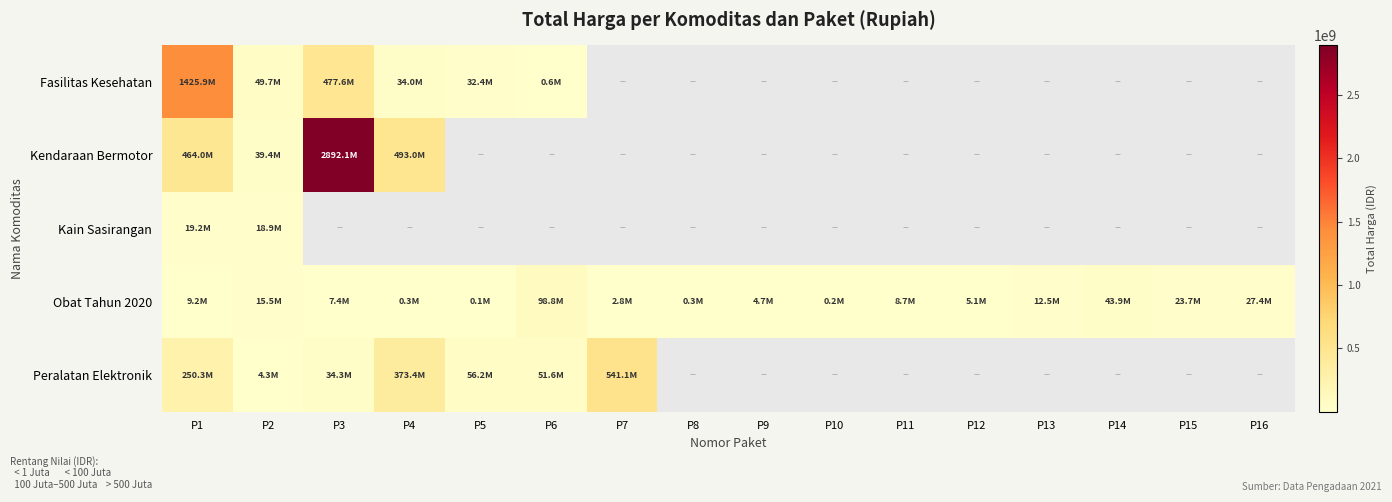

How many data points does each series have?

16